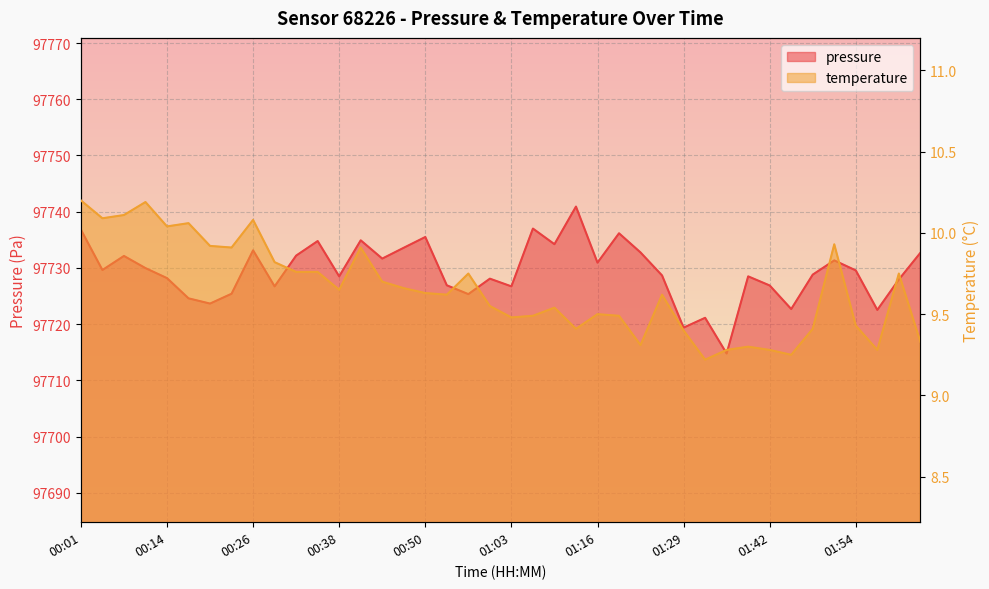

True or false: pressure and temperature intersect in this chart.

False